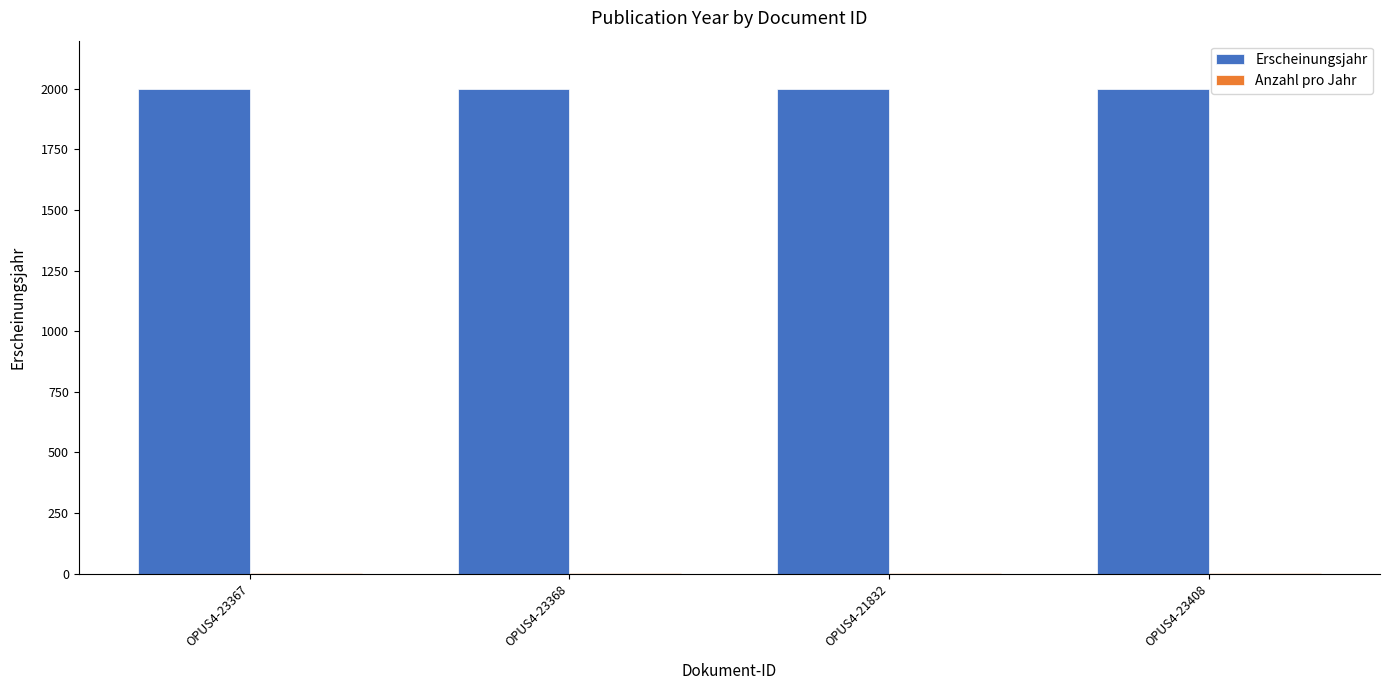

True or false: Erscheinungsjahr has a value of 3422 at OPUS4-23368.

False